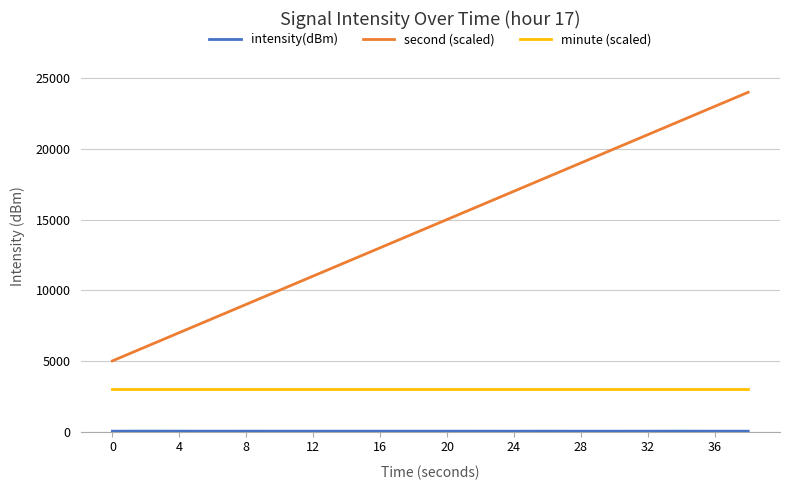

True or false: minute (scaled) and second (scaled) cross at least once.

False